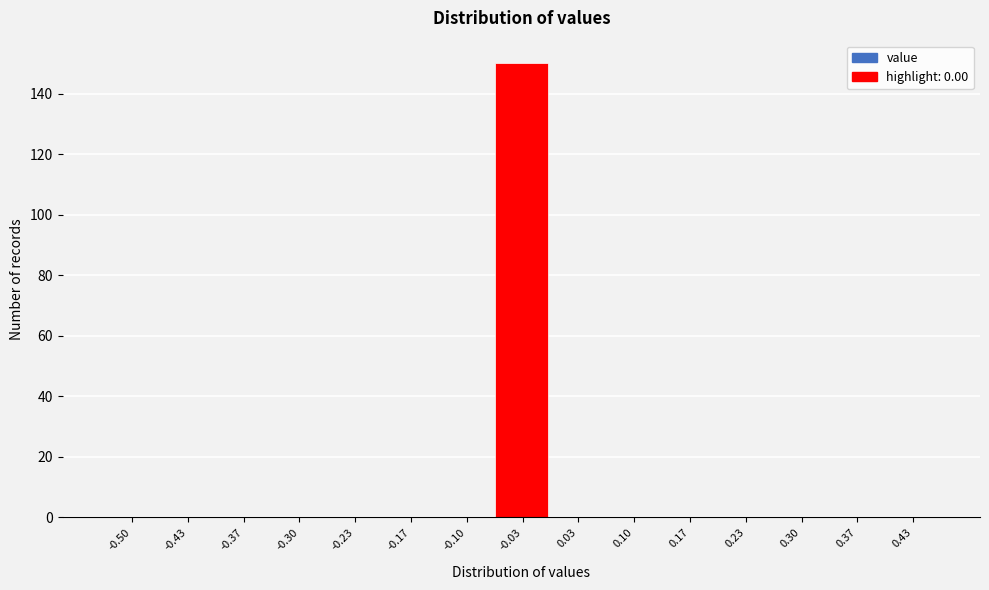

Reading left to right, list all the values displayed in this chart.

-0.50=0	-0.43=0	-0.37=0	-0.30=0	-0.23=0	-0.17=0	-0.10=0	-0.03=150	0.03=0	0.10=0	0.17=0	0.23=0	0.30=0	0.37=0	0.43=0